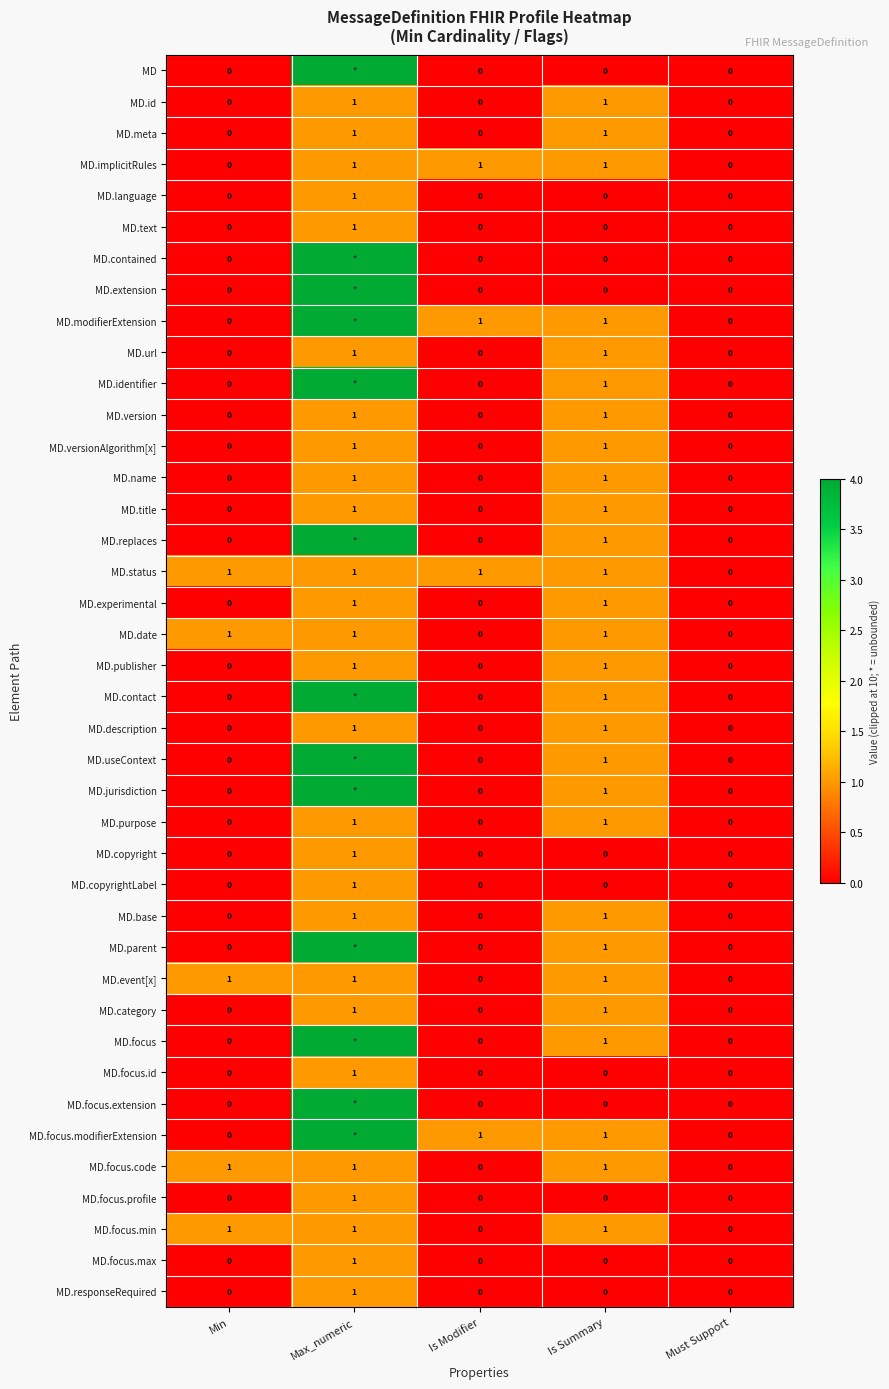

At which label does MD.focus.max reach its peak?

Max_numeric